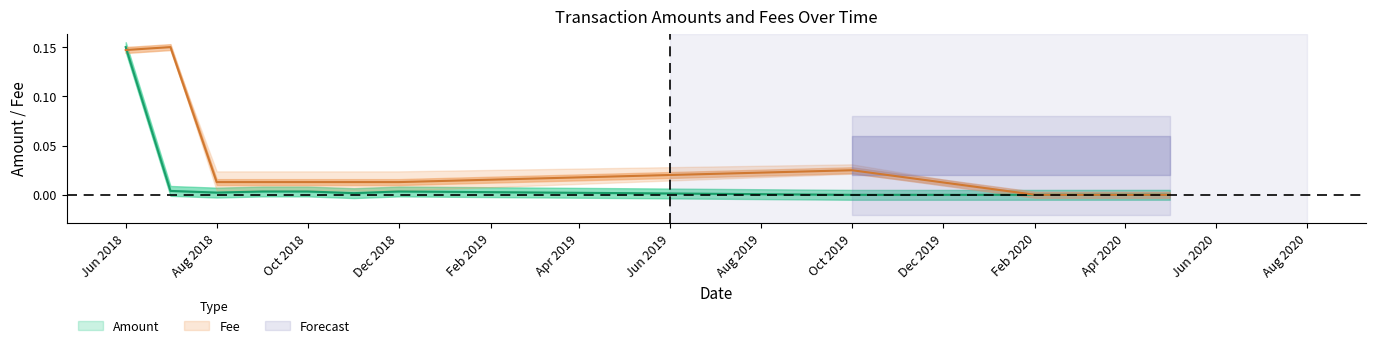

In Fee, how many points are higher than both neighbors (excluding endpoints)?

2